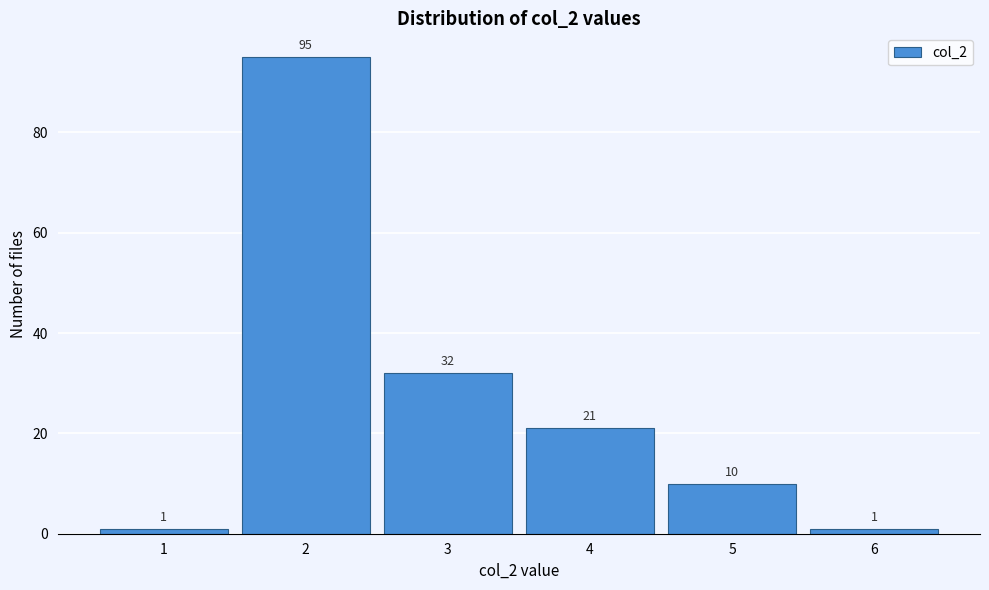

Reading left to right, transcribe all the data shown in this chart.

1=1	2=95	3=32	4=21	5=10	6=1